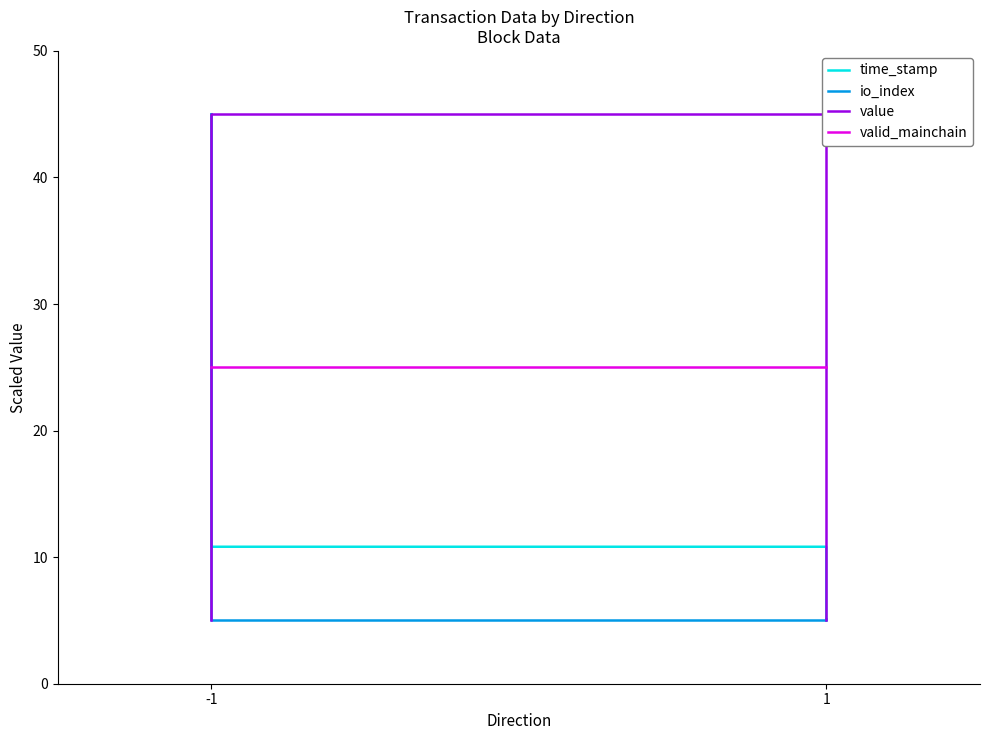

True or false: valid_mainchain has more than 2 interior local peaks.

False